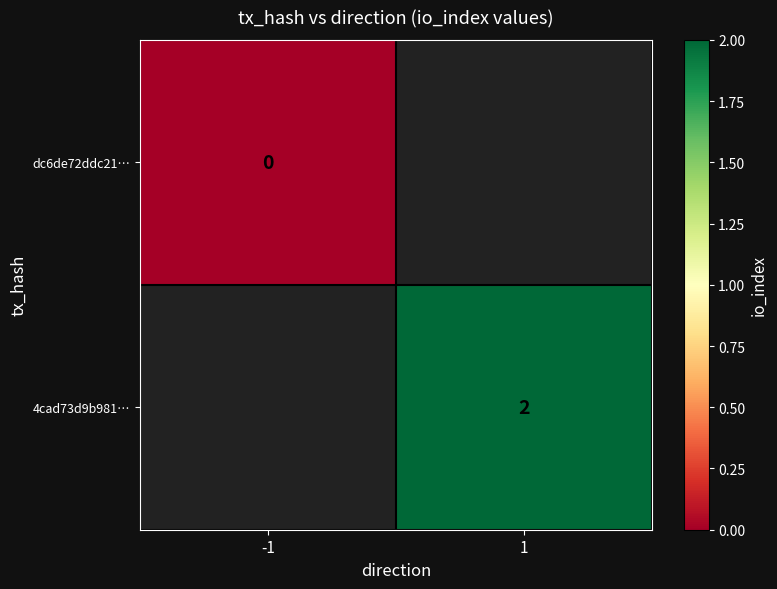

The value of 4cad73d9b981… at 1 is 3. True or false?

False